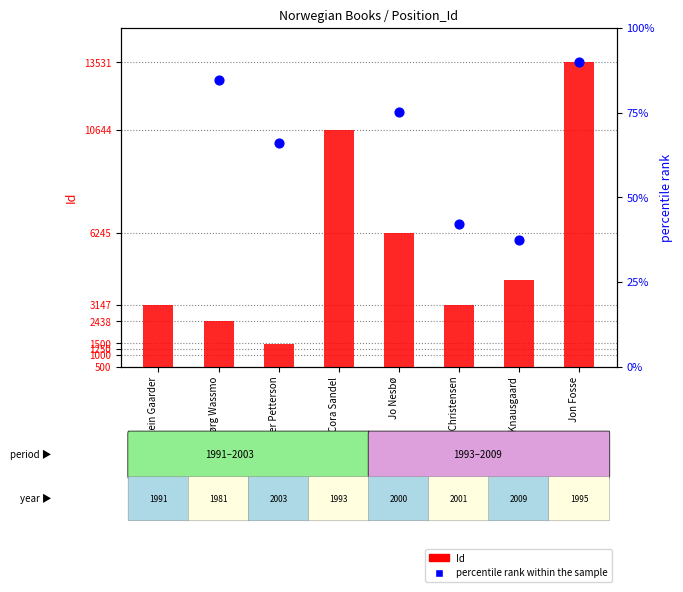

Is the value of percentile rank within the sample at Jo Nesbø greater than the value of Id at Jo Nesbø?

Yes